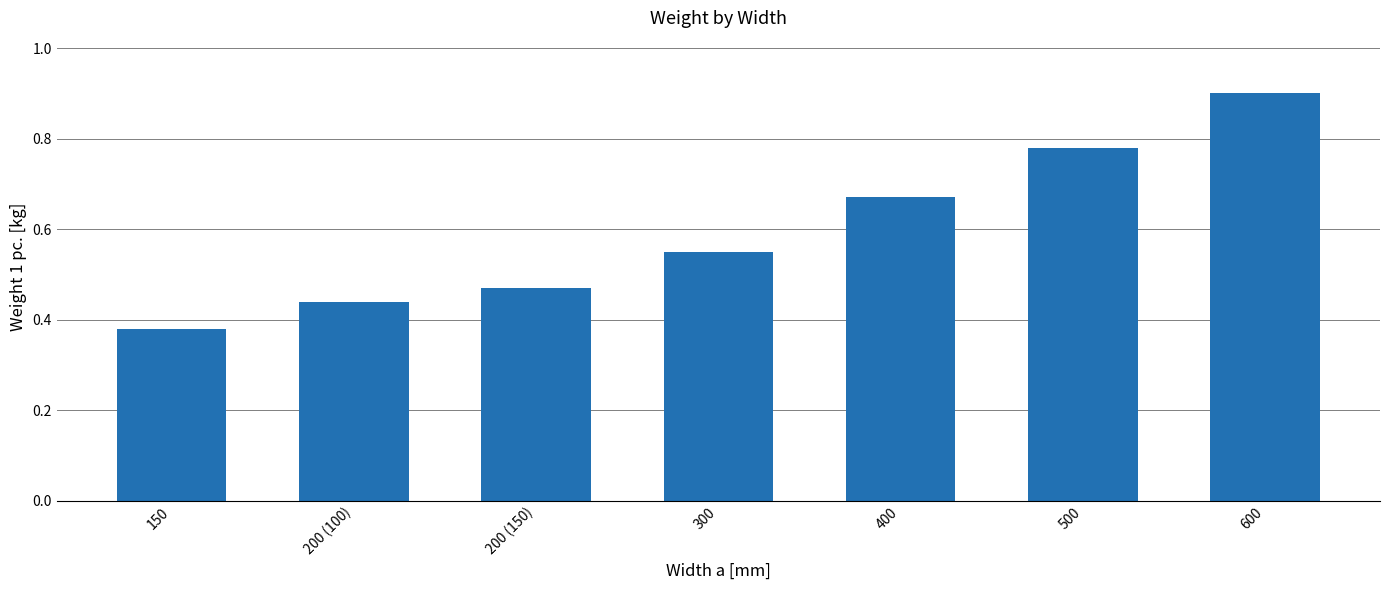

The value at 200 (100) is 0.2. True or false?

False